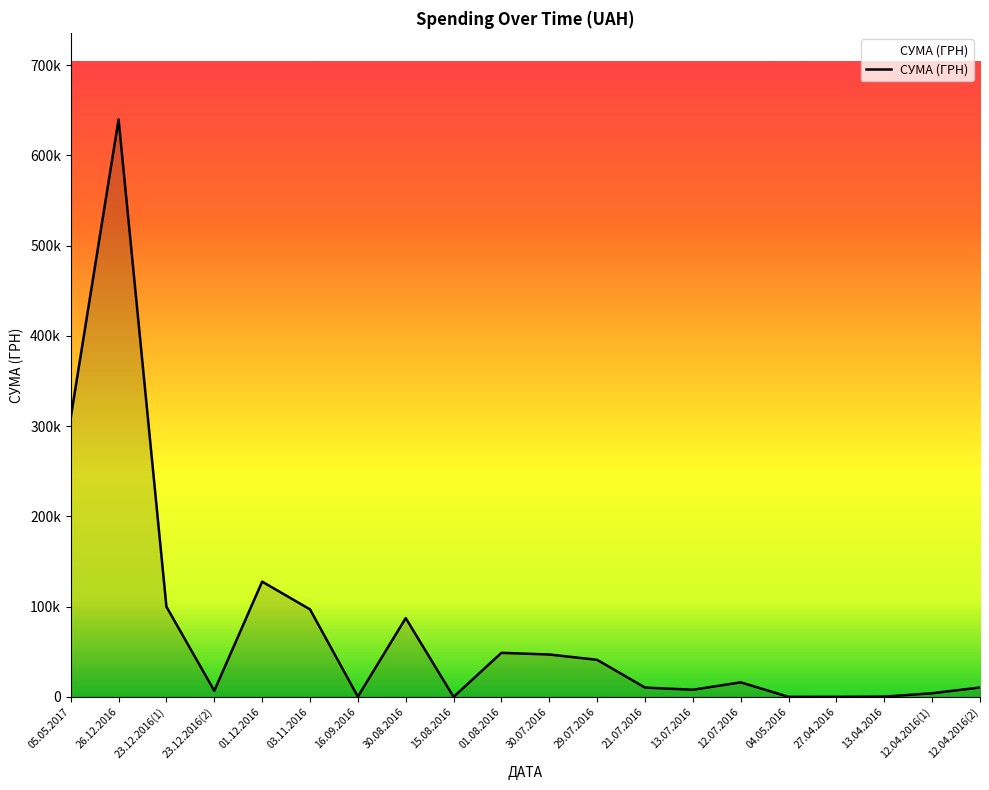

Is it true that the value at 12.07.2016 is 23776.0?

False